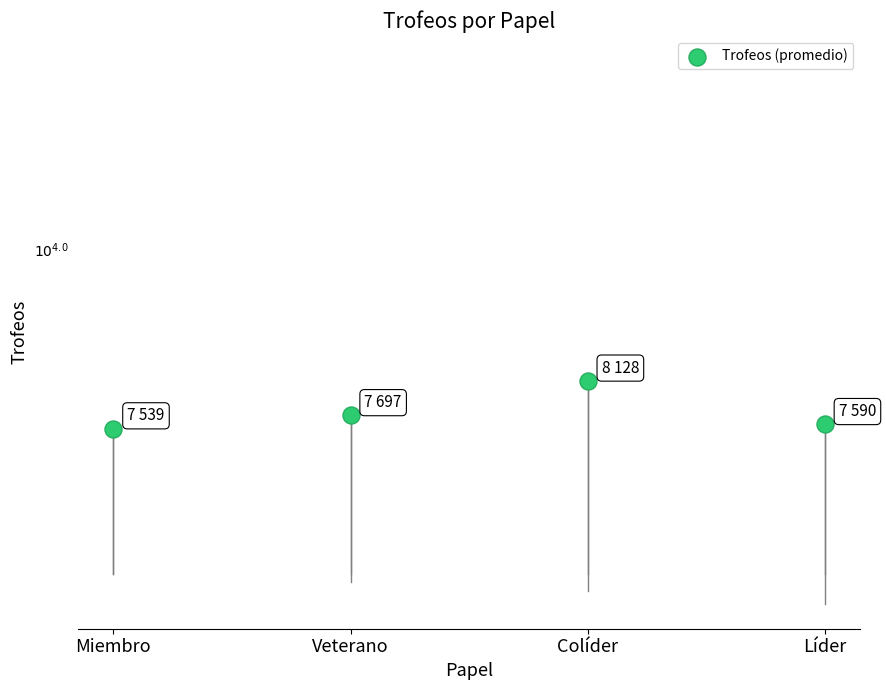

Between Líder and Colíder, which is larger?

Colíder